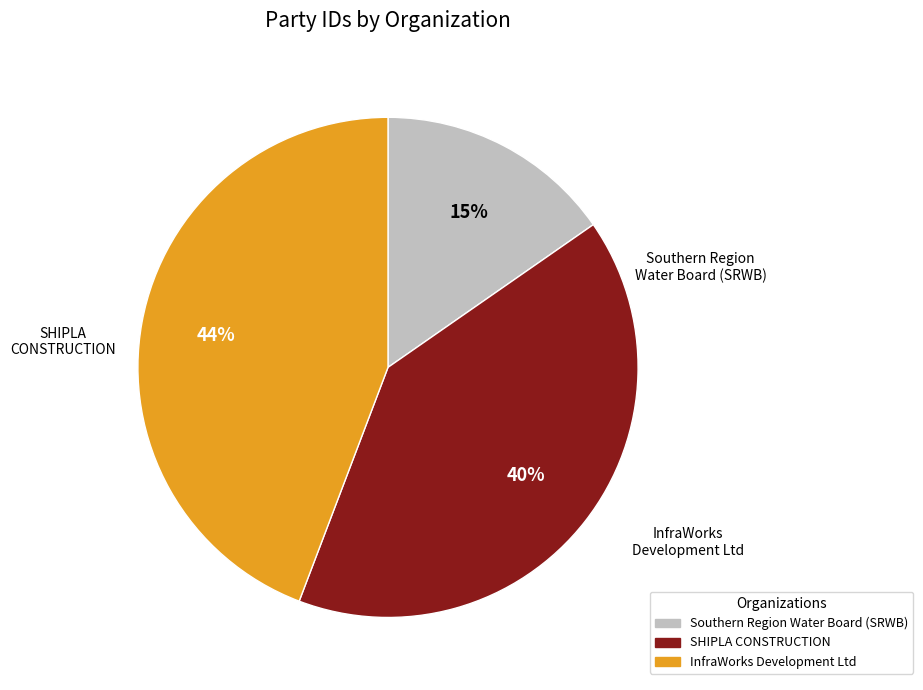

Is there any slice that represents more than half of the pie?

No